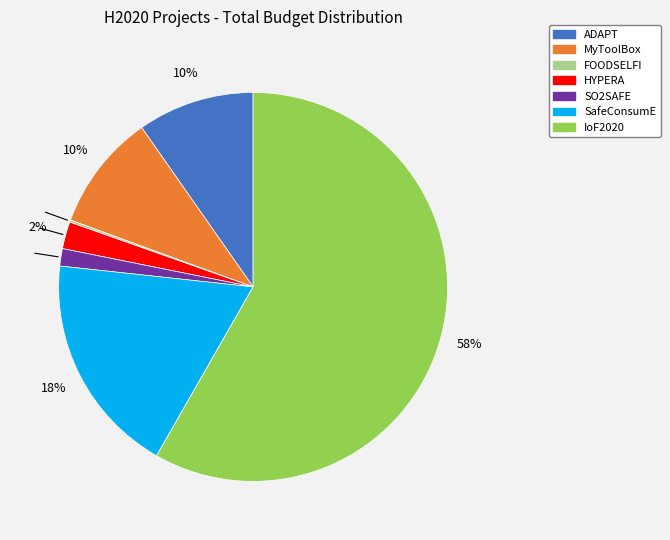

To the nearest percent, what portion does ADAPT represent?

10%